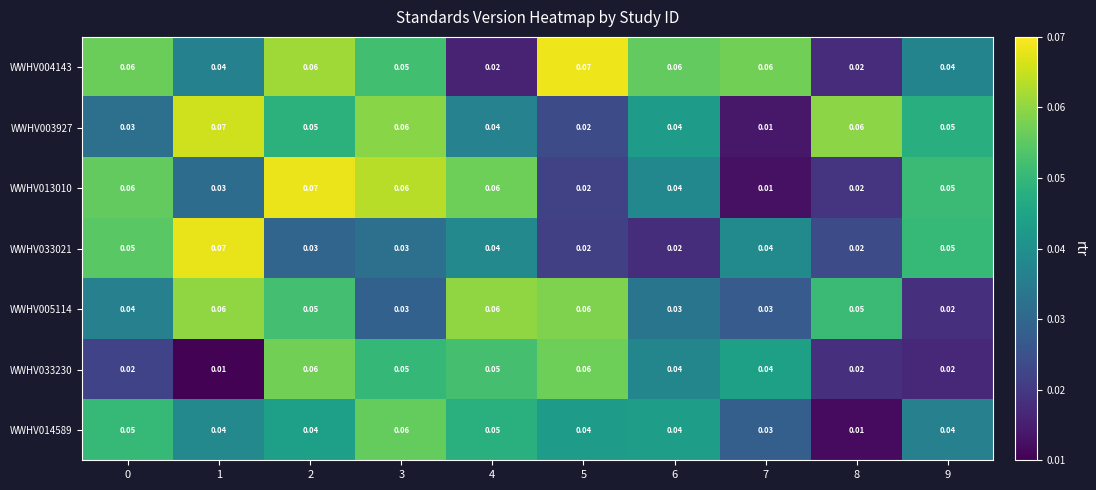

Which series has the largest total across all categories?

WWHV004143